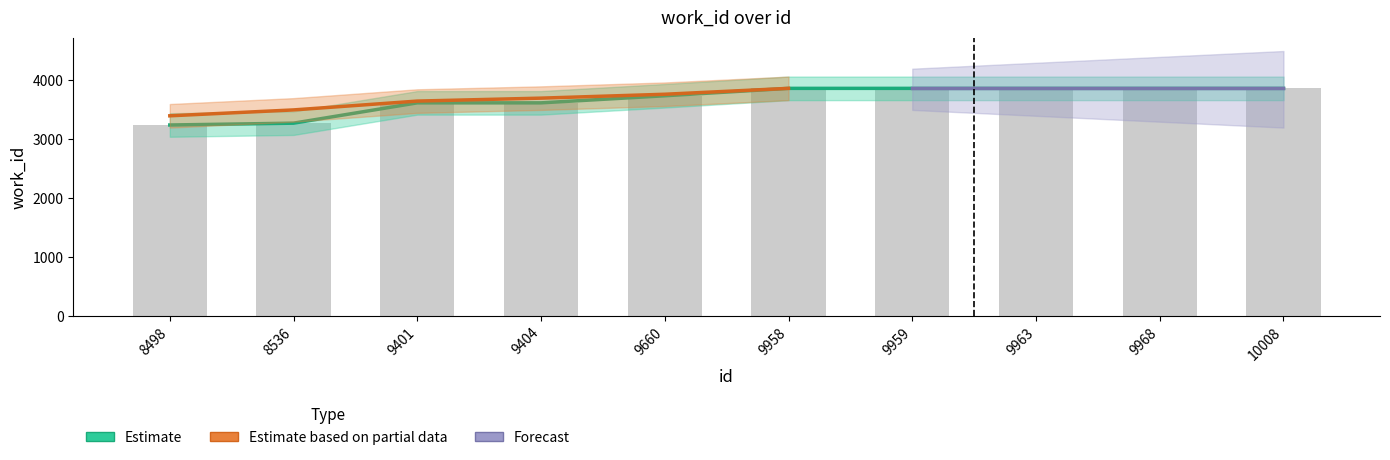

What is the difference between the Estimate values at 9404 and 9959?

246